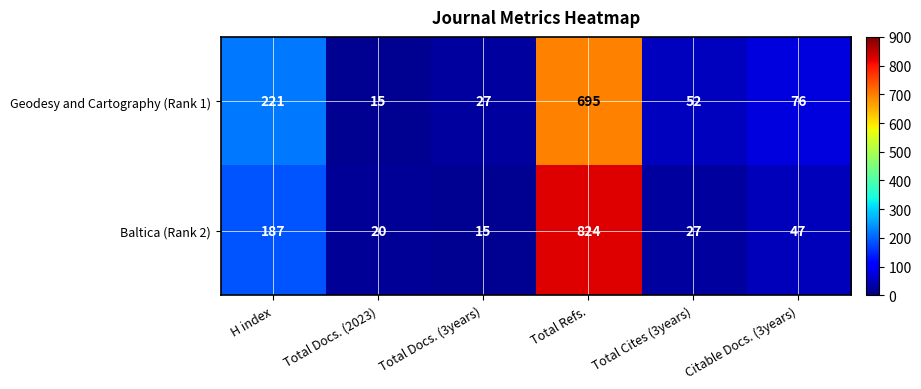

Reading right to left, transcribe all the data shown in this chart.

Geodesy and Cartography (Rank 1): 76	52	695	27	15	221
Baltica (Rank 2): 47	27	824	15	20	187